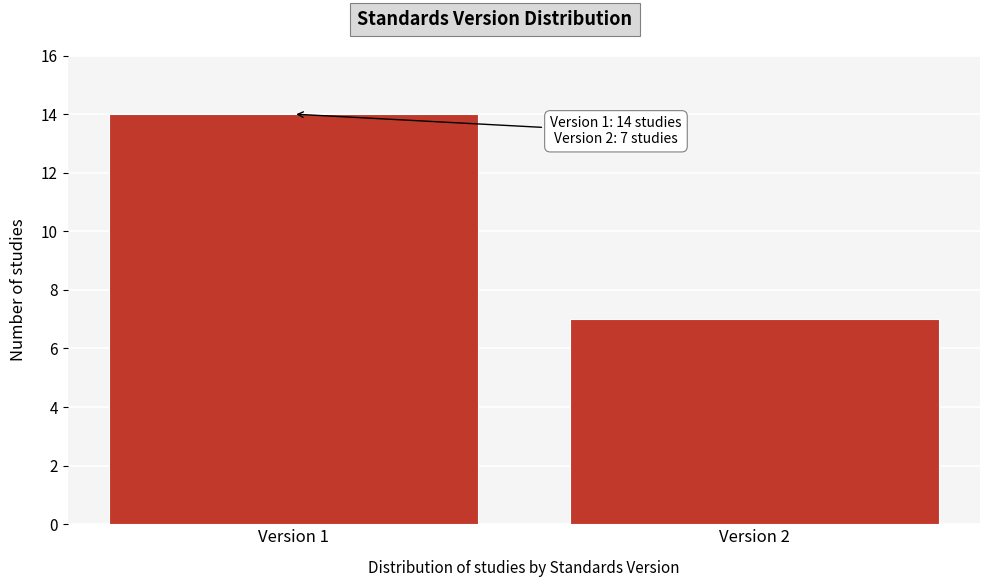

Reading left to right, extract all data points from this chart.

14	7